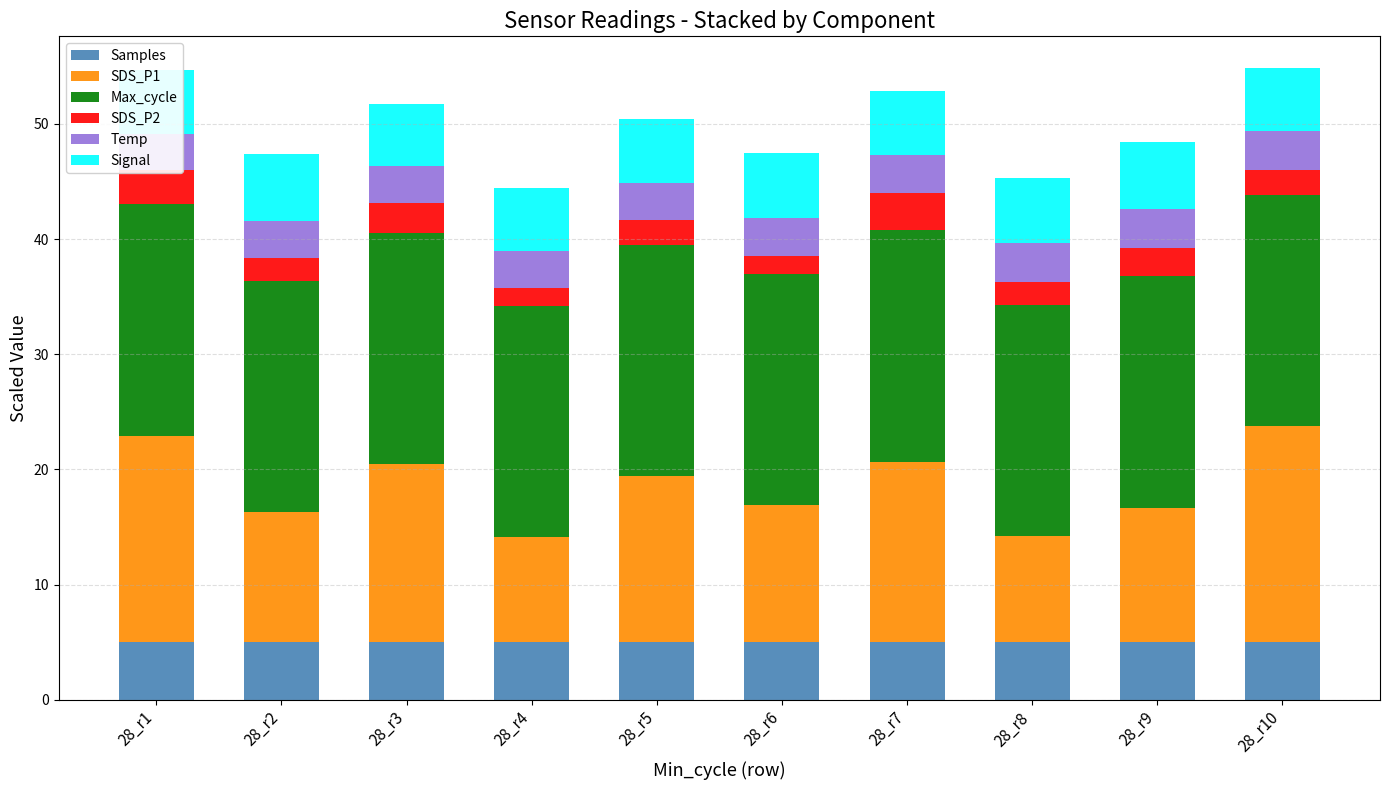

How many groups of bars are there?

10